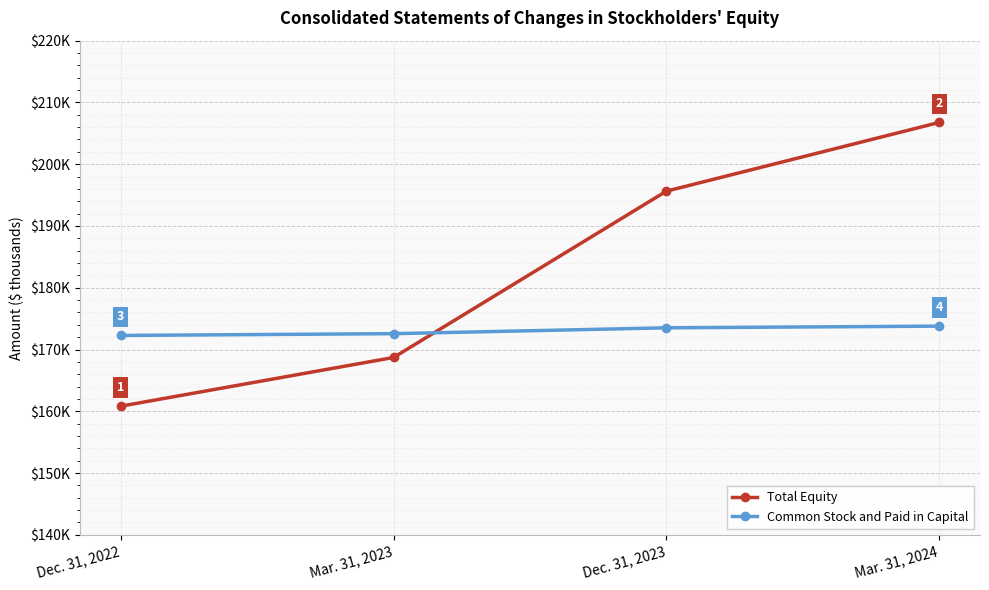

Between which two adjacent categories do Common Stock and Paid in Capital and Total Equity first intersect?

Mar. 31, 2023 and Dec. 31, 2023